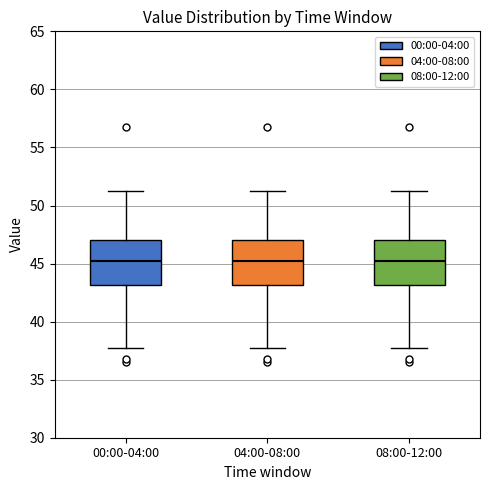

Reading left to right, read every box against the y-axis: the position of its median line, the range the box covers, and the ends of its whiskers. The values are not printed on the chart, so give them approximately, as read against the axis.

00:00-04:00: median 45.5, box 43.0 to 47.0, whiskers 38.0 to 51.5
04:00-08:00: median 45.5, box 43.0 to 47.0, whiskers 38.0 to 51.5
08:00-12:00: median 45.5, box 43.0 to 47.0, whiskers 38.0 to 51.5